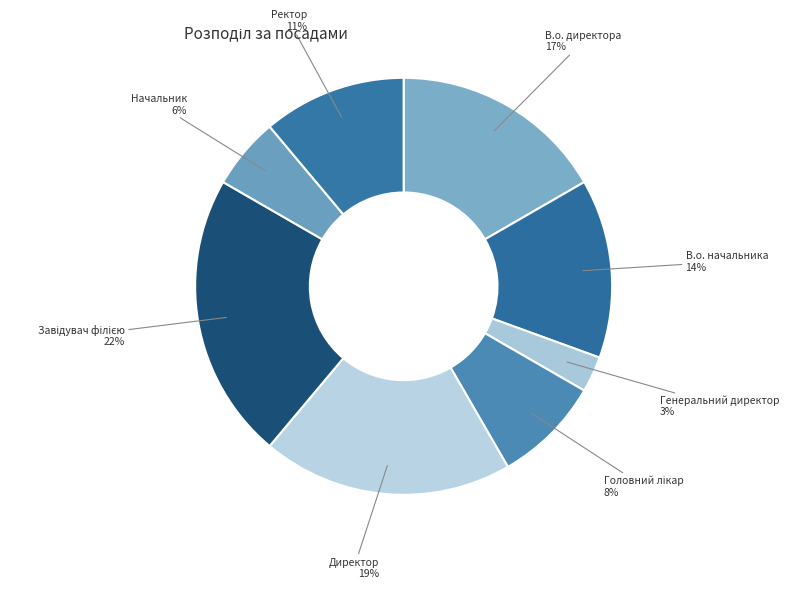

Count the number of slices in the pie.

8